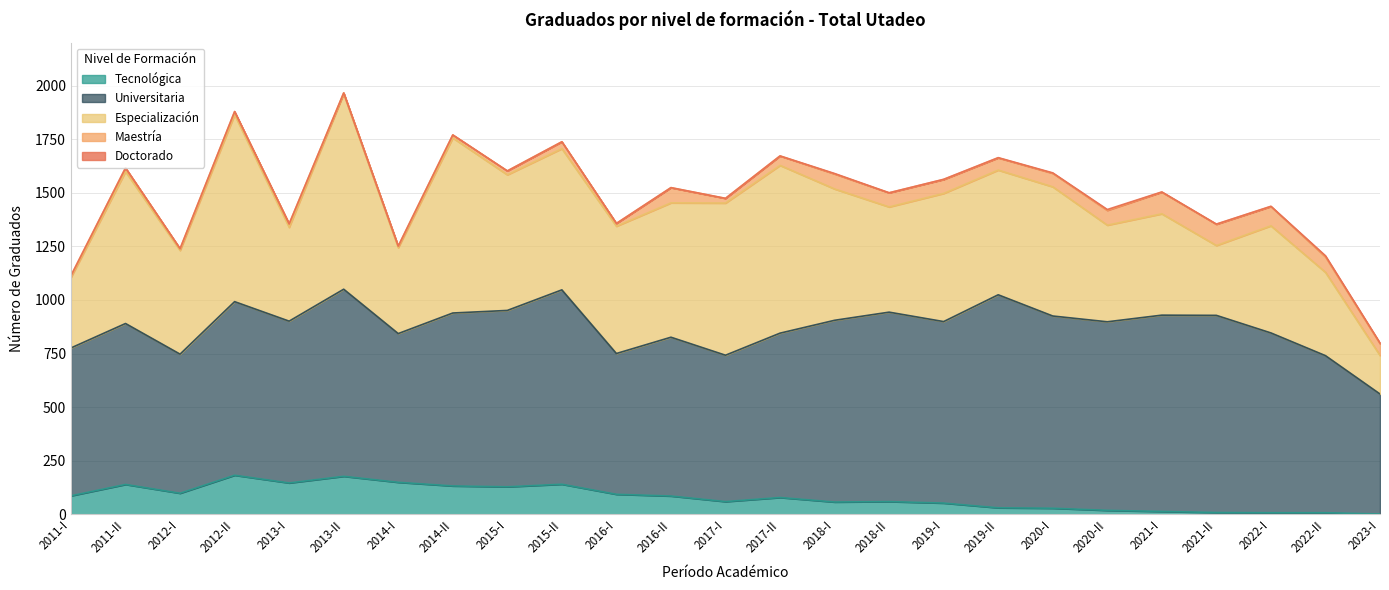

What is the sum of all Maestría values?

1096